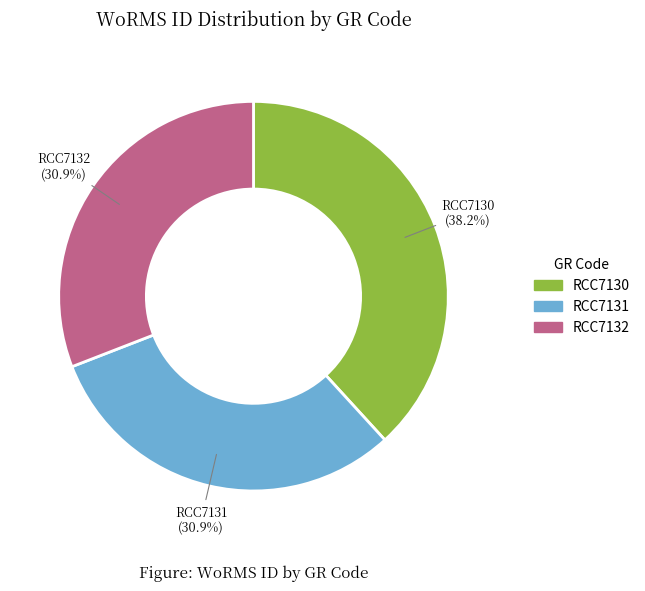

How many segments does this pie chart have?

3